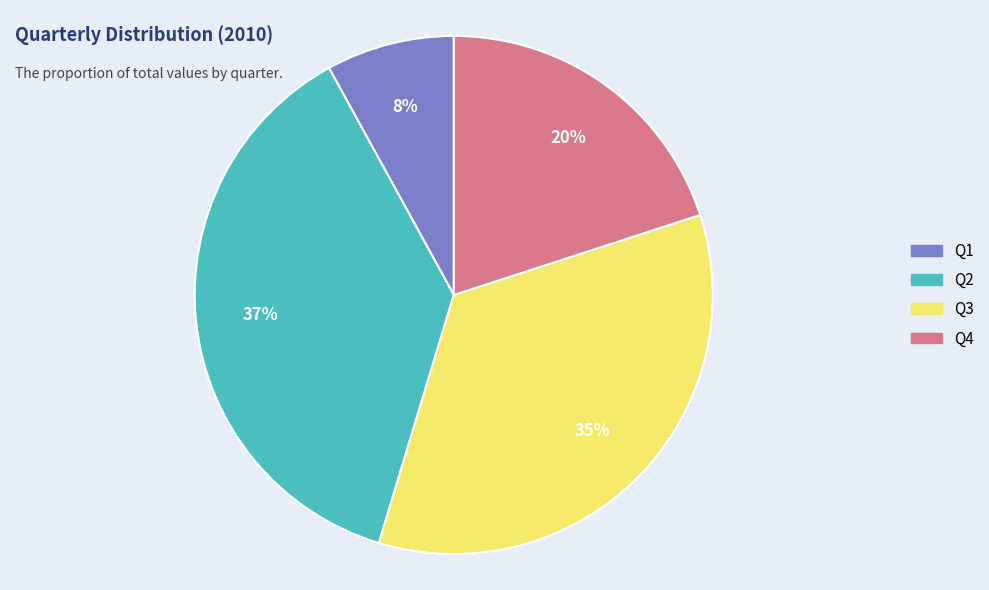

Do Q3 and Q4 together represent more than half of the pie?

Yes